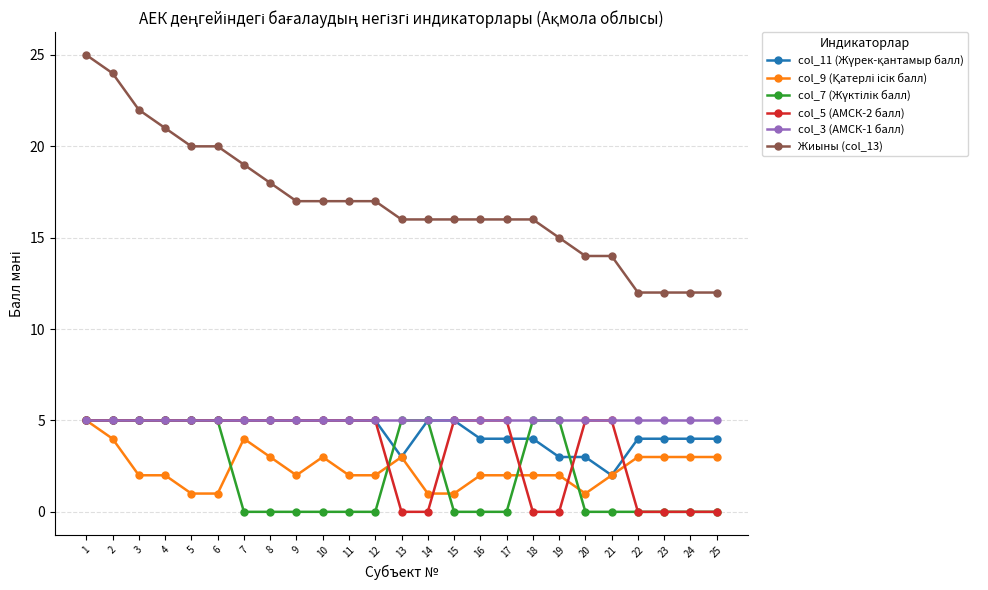

Which series has the widest spread of values?

Жиыны (col_13)